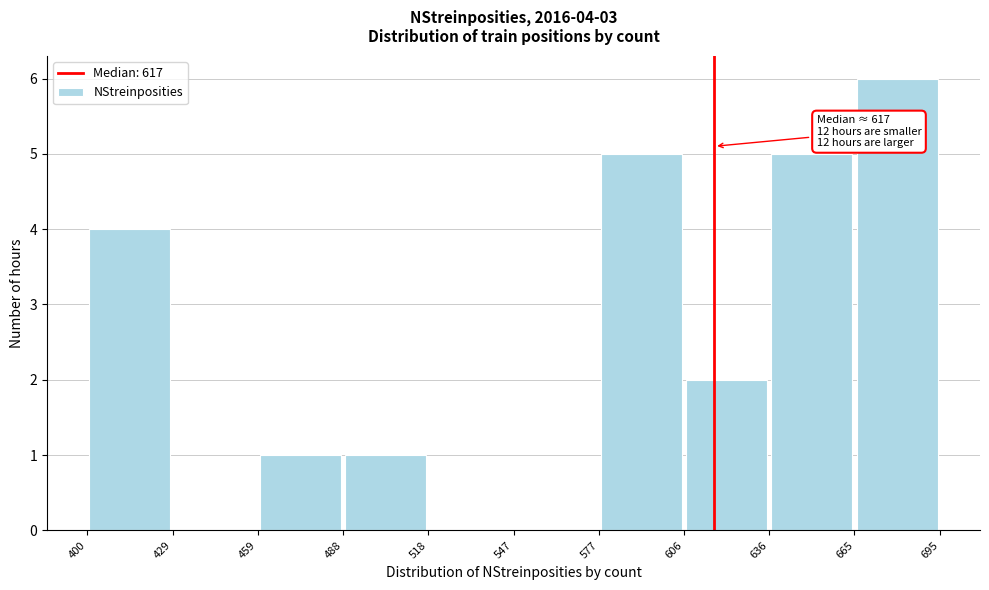

Over which range of the x-axis is the bar tallest?

665 to 695